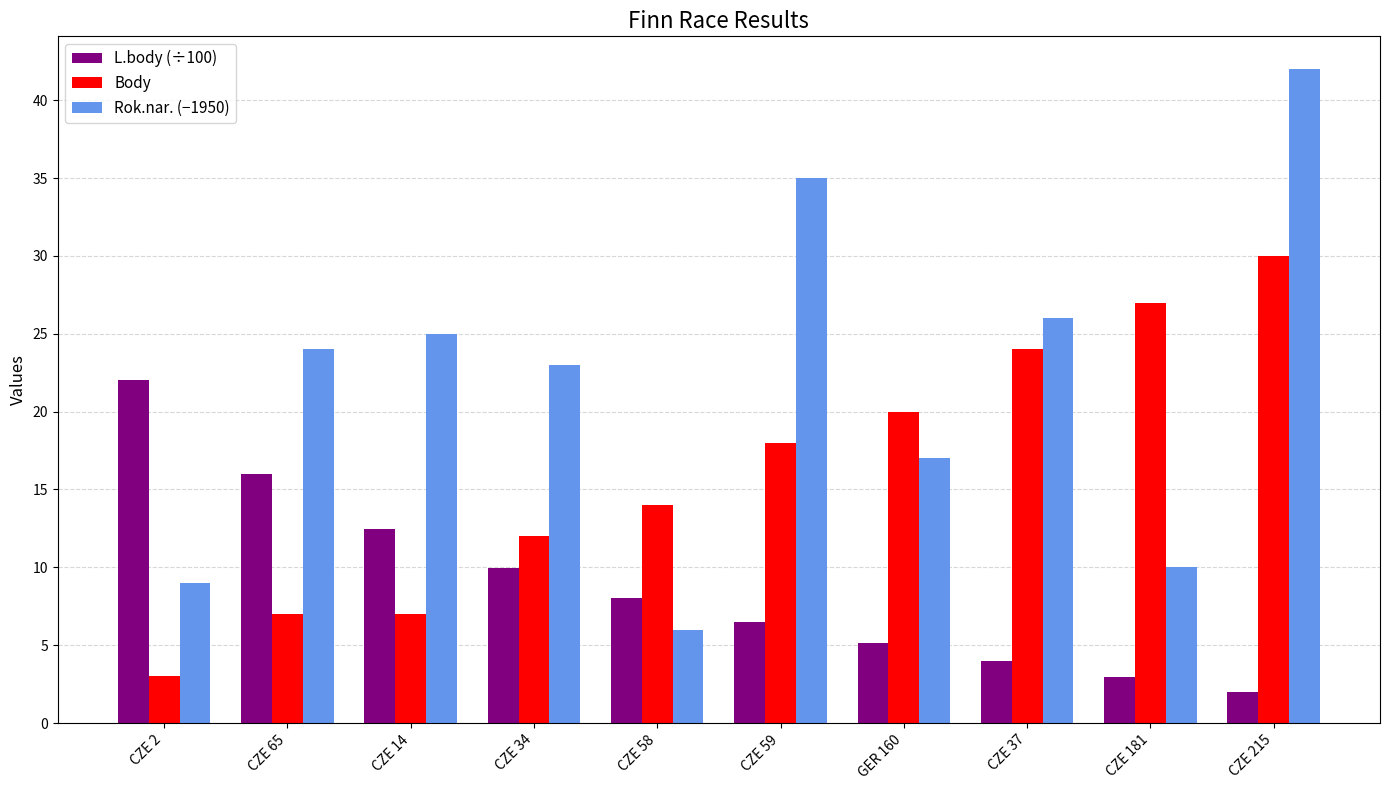

At which label is L.body (÷100) closest to 12?

CZE 14